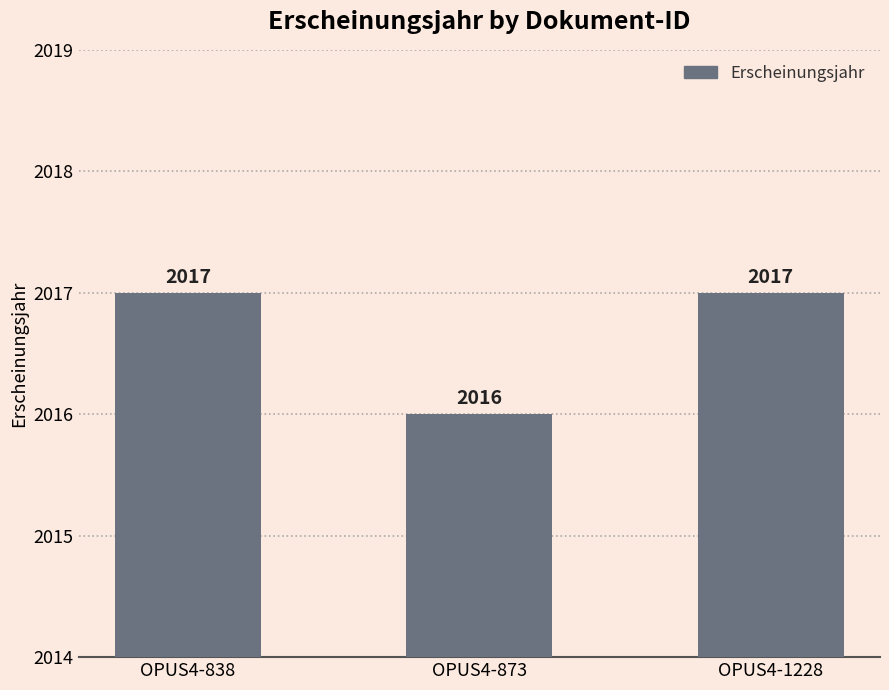

How many bars are there in total?

3